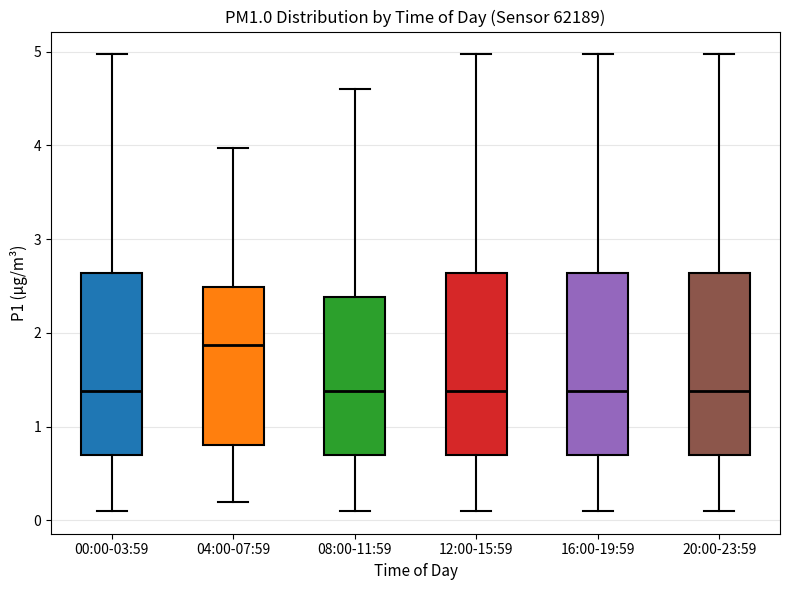

Reading left to right, read every box against the y-axis: the position of its median line, the range the box covers, and the ends of its whiskers. The values are not printed on the chart, so give them approximately, as read against the axis.

00:00-03:59: median 1.4, box 0.7 to 2.6, whiskers 0.1 to 5.0
04:00-07:59: median 1.9, box 0.8 to 2.5, whiskers 0.2 to 4.0
08:00-11:59: median 1.4, box 0.7 to 2.4, whiskers 0.1 to 4.6
12:00-15:59: median 1.4, box 0.7 to 2.6, whiskers 0.1 to 5.0
16:00-19:59: median 1.4, box 0.7 to 2.6, whiskers 0.1 to 5.0
20:00-23:59: median 1.4, box 0.7 to 2.6, whiskers 0.1 to 5.0